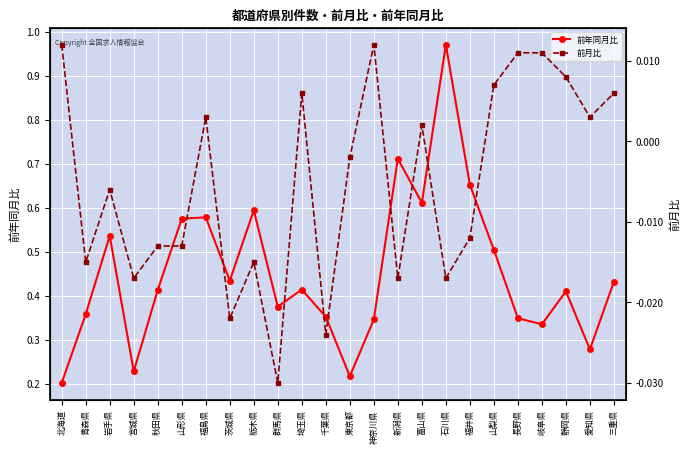

Reading left to right, what are all the values shown in this chart?

前年同月比: 0.2	0.4	0.5	0.2	0.4	0.6	0.6	0.4	0.6	0.4	0.4	0.4	0.2	0.3	0.7	0.6	1.0	0.7	0.5	0.3	0.3	0.4	0.3	0.4
前月比: 0.0	-0.0	-0.0	-0.0	-0.0	-0.0	0.0	-0.0	-0.0	-0.0	0.0	-0.0	-0.0	0.0	-0.0	0.0	-0.0	-0.0	0.0	0.0	0.0	0.0	0.0	0.0